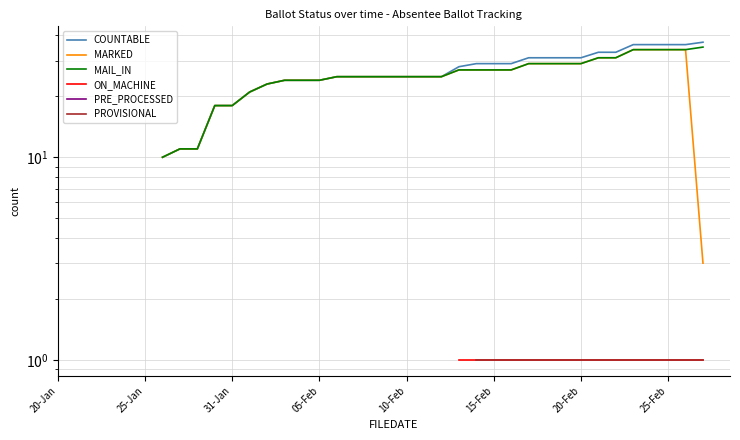

Rank the series at 05-Feb from highest to lowest value.

COUNTABLE, MARKED, MAIL_IN, ON_MACHINE, PRE_PROCESSED, PROVISIONAL